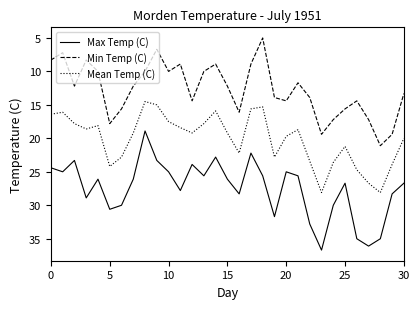

Does the chart display data point markers on the line(s)?

No